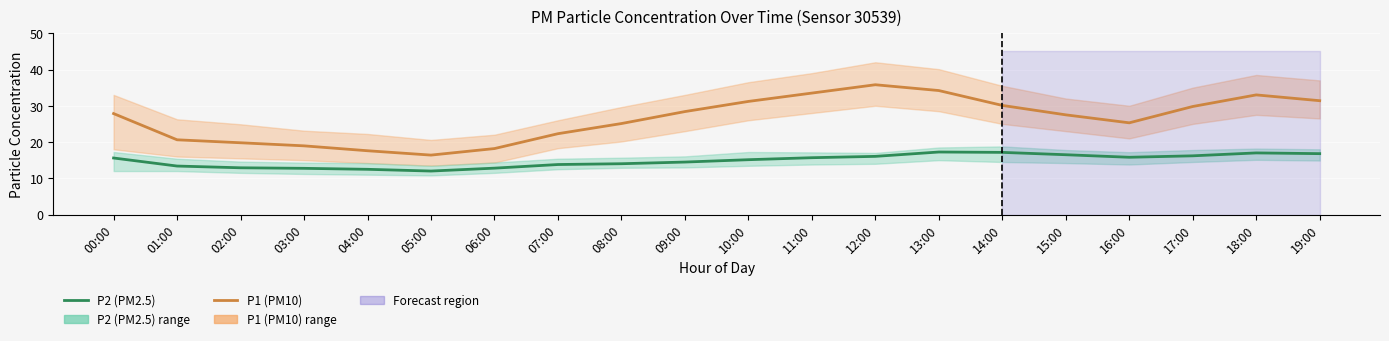

Which series changed the most between 13:00 and 16:00?

P1 (PM10)